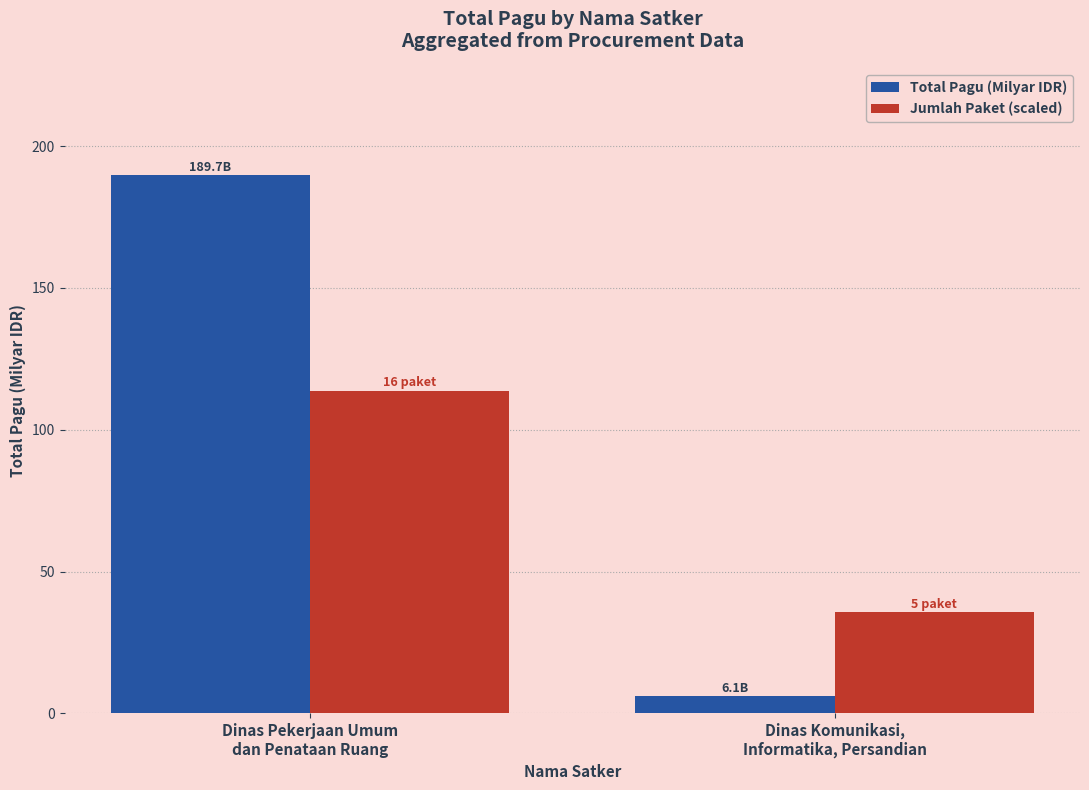

What are all the series names shown in the legend?

Total Pagu (Milyar IDR), Jumlah Paket (scaled)